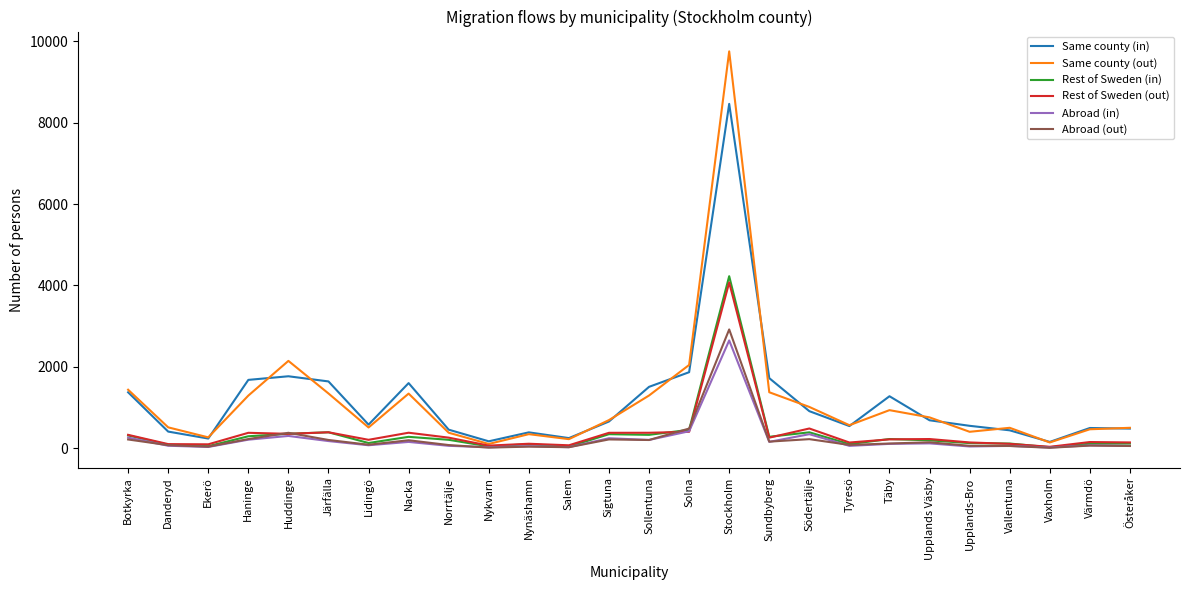

The value of Same county (in) at Lidingö is 577. True or false?

True